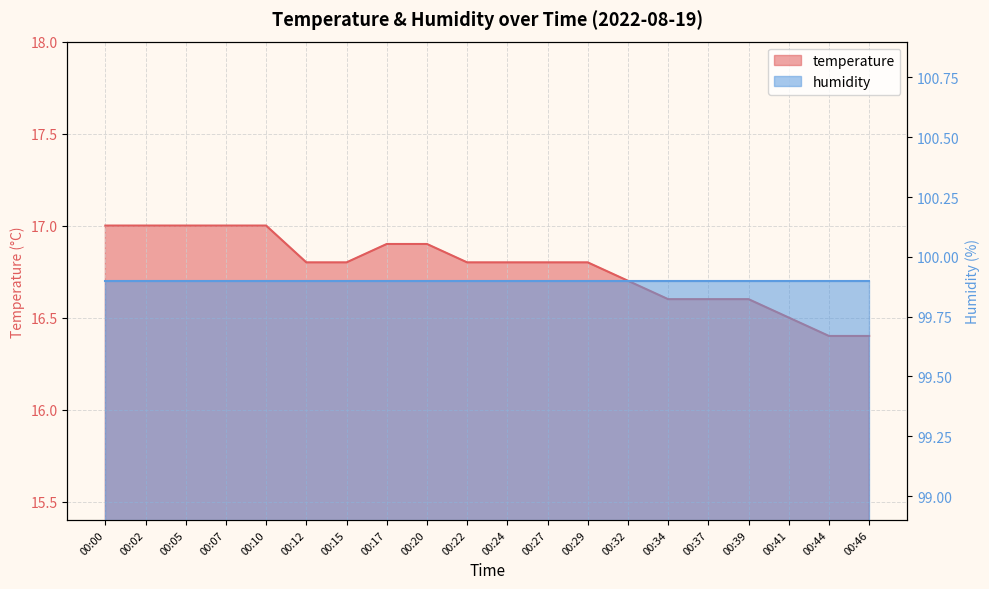

What is the smallest value displayed?

16.4